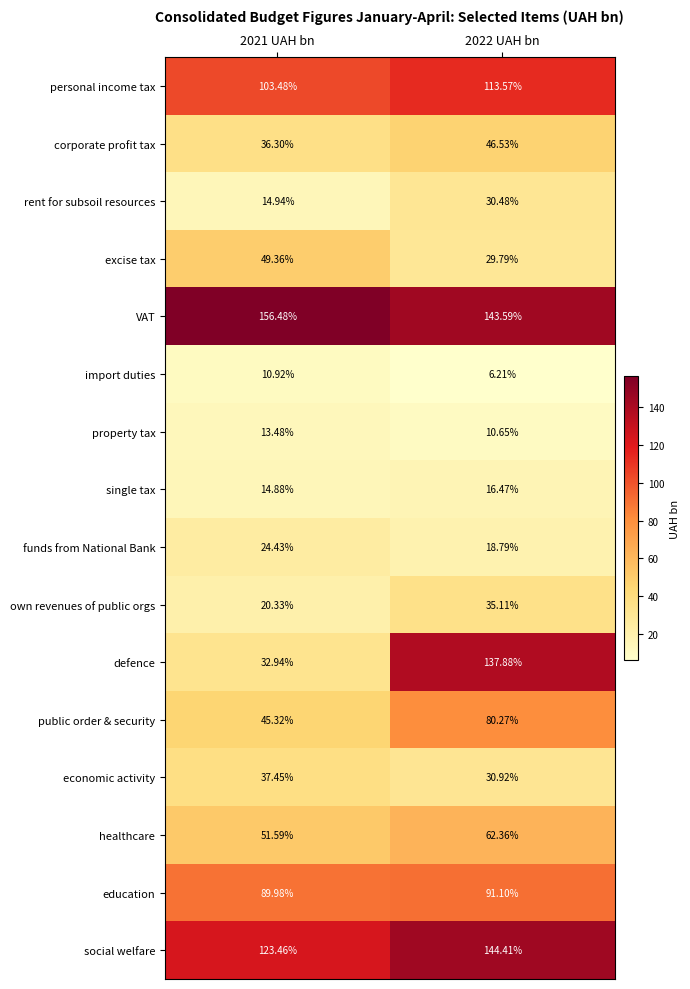

Is the value of social welfare at 2022 UAH bn greater than the value of VAT at 2022 UAH bn?

Yes